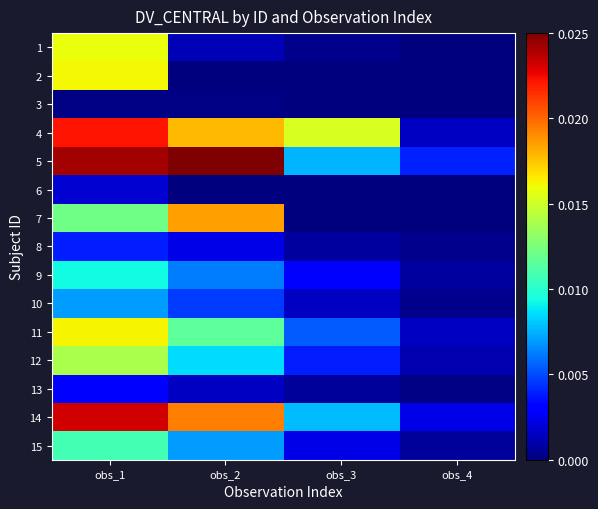

Reading left to right, what are all the values shown in this chart?

1: obs_1=0.0	obs_2=0.0	obs_3=0.0	obs_4=0.0
2: obs_1=0.0	obs_2=0.0	obs_3=0.0	obs_4=0.0
3: obs_1=0.0	obs_2=0.0	obs_3=0.0	obs_4=0.0
4: obs_1=0.0	obs_2=0.0	obs_3=0.0	obs_4=0.0
5: obs_1=0.0	obs_2=0.0	obs_3=0.0	obs_4=0.0
6: obs_1=0.0	obs_2=0.0	obs_3=0.0	obs_4=0.0
7: obs_1=0.0	obs_2=0.0	obs_3=0.0	obs_4=0.0
8: obs_1=0.0	obs_2=0.0	obs_3=0.0	obs_4=0.0
9: obs_1=0.0	obs_2=0.0	obs_3=0.0	obs_4=0.0
10: obs_1=0.0	obs_2=0.0	obs_3=0.0	obs_4=0.0
11: obs_1=0.0	obs_2=0.0	obs_3=0.0	obs_4=0.0
12: obs_1=0.0	obs_2=0.0	obs_3=0.0	obs_4=0.0
13: obs_1=0.0	obs_2=0.0	obs_3=0.0	obs_4=0.0
14: obs_1=0.0	obs_2=0.0	obs_3=0.0	obs_4=0.0
15: obs_1=0.0	obs_2=0.0	obs_3=0.0	obs_4=0.0